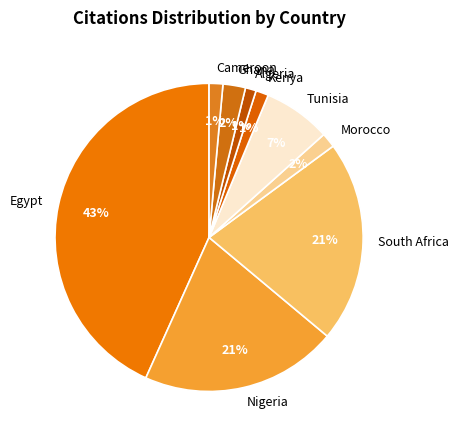

True or false: Tunisia accounts for 21% of the total.

False